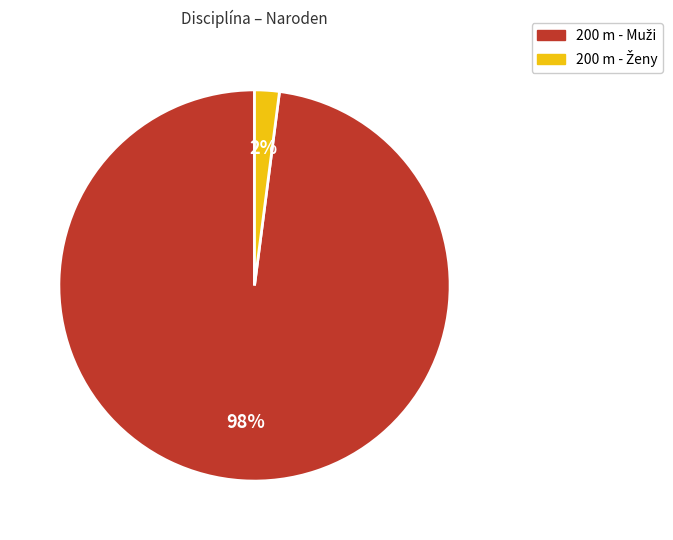

Is there a majority slice in this chart?

Yes